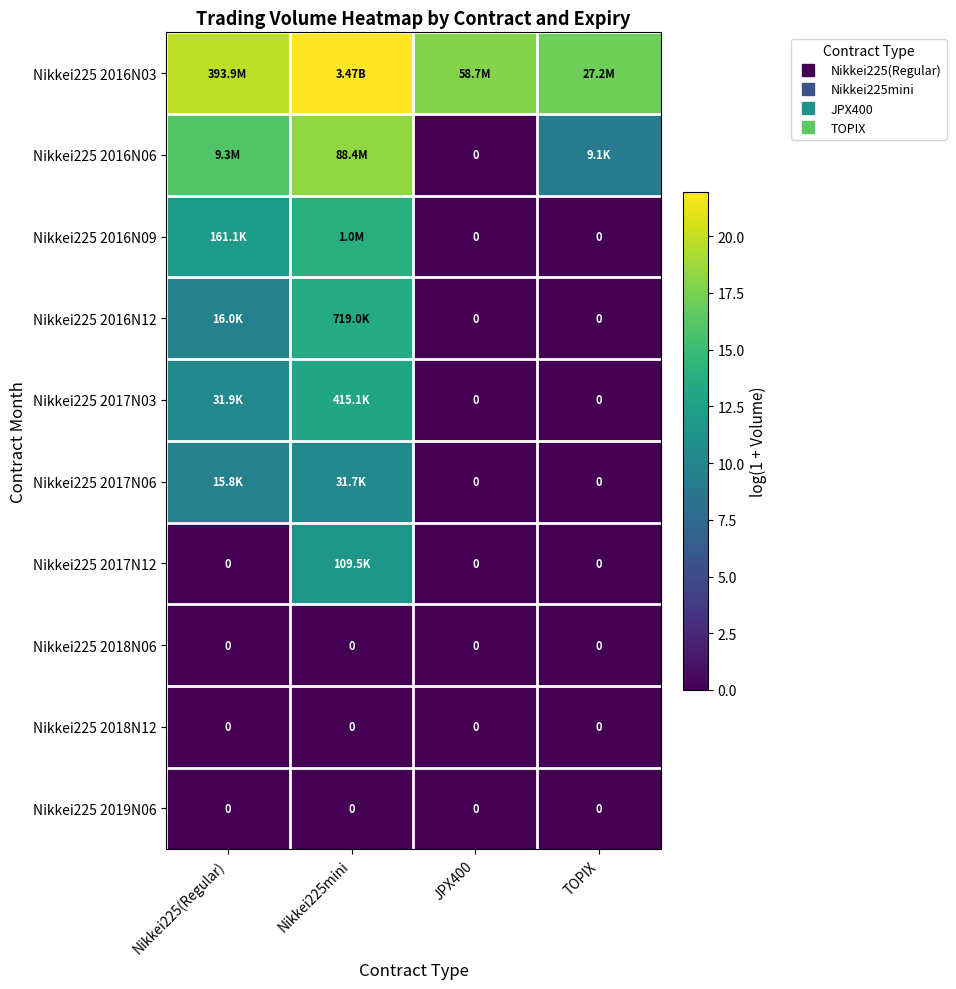

The value of Nikkei225 2017N12 at TOPIX is 0.0. True or false?

True